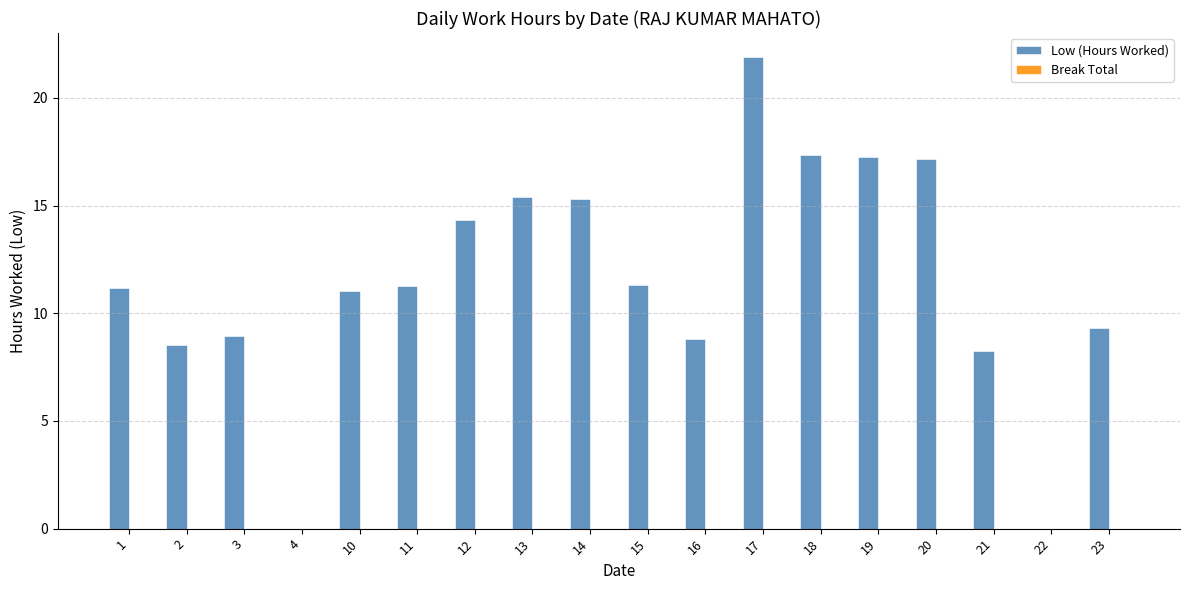

Approximately how many times larger is the value at 10 compared to 20?

0.6